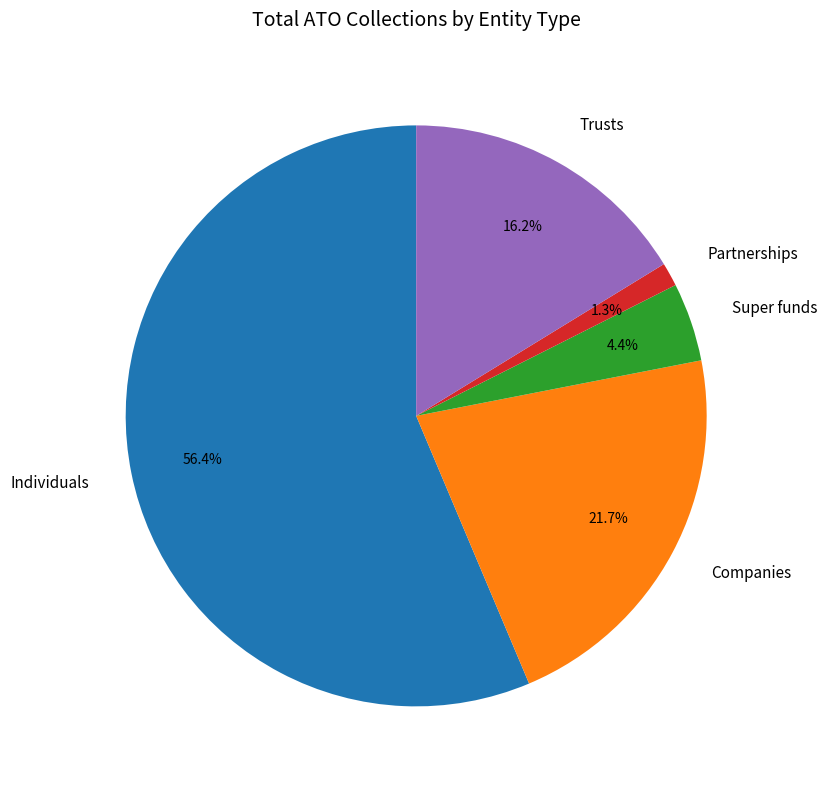

What is the total percentage of Super funds and Partnerships?

5.7%